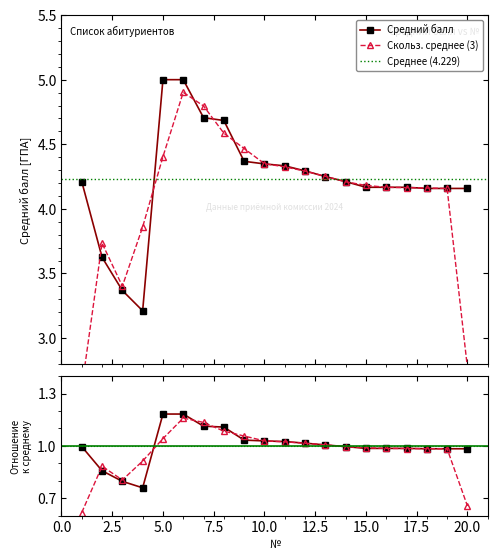

The chart shows a value of 2.5 at 13. True or false?

False